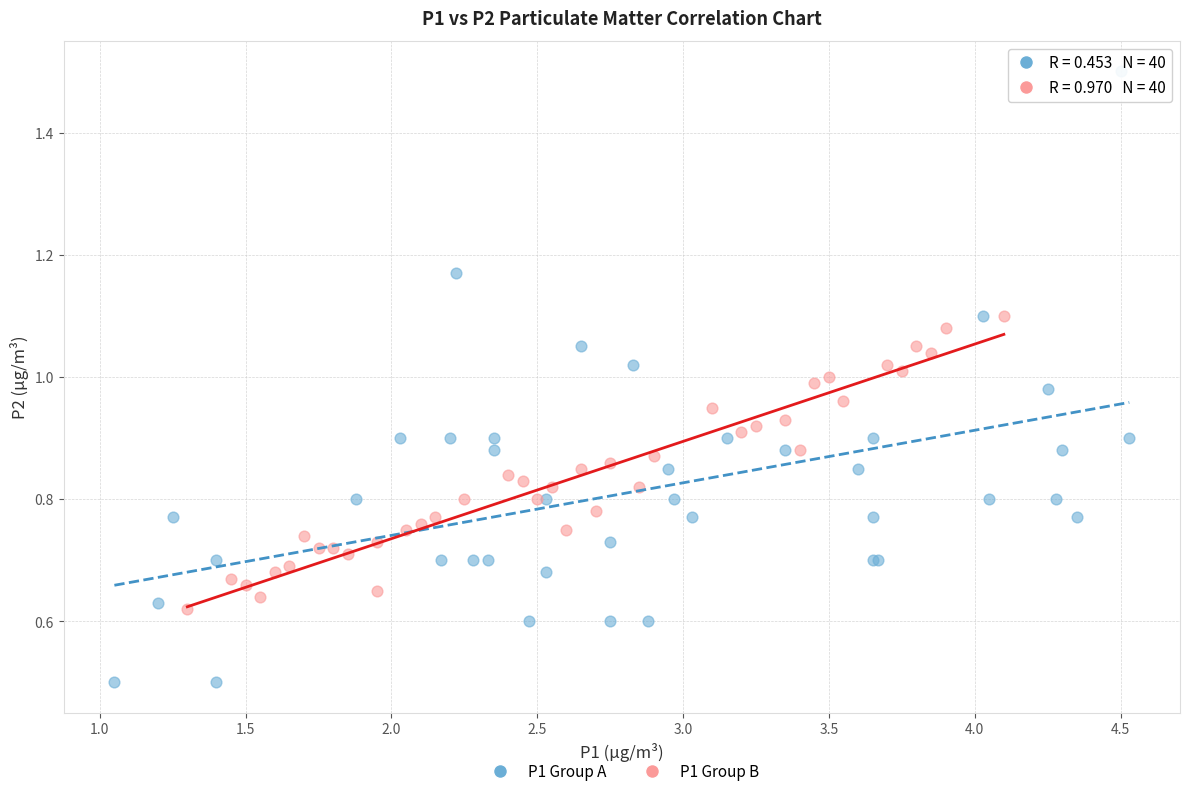

Which series has the widest spread of Y values?

P1 Group A